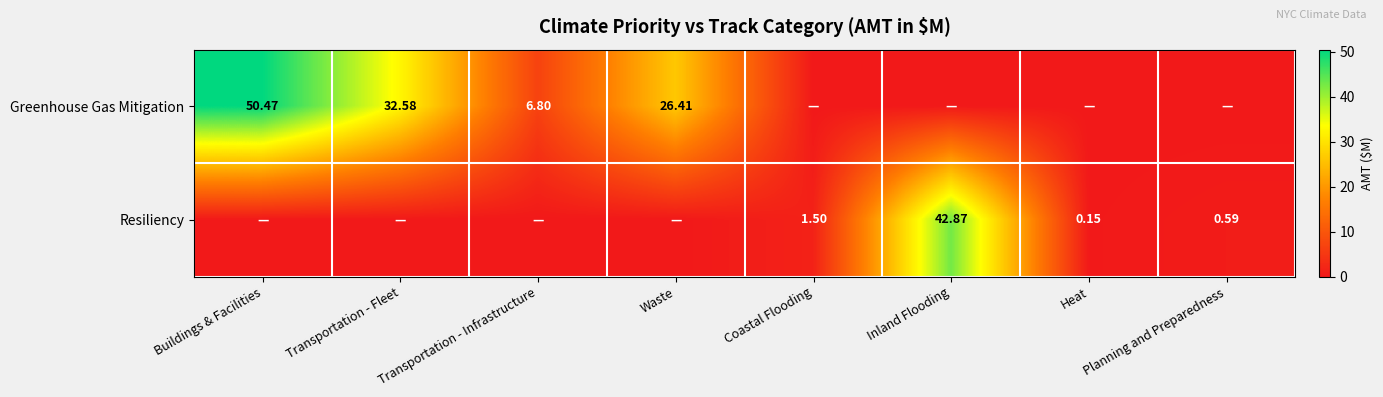

Which category has the lowest value in the Resiliency series?

Buildings & Facilities